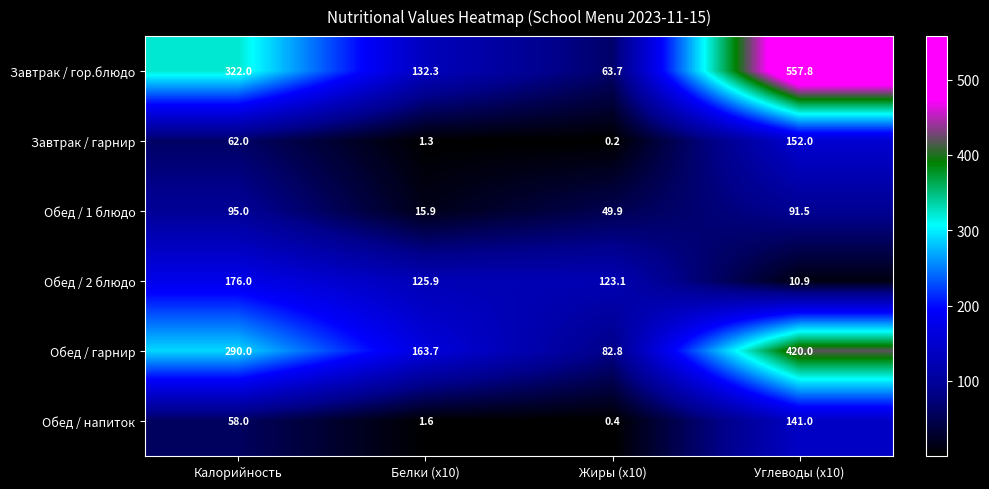

What is the difference between the highest and lowest values at Жиры (x10)?

122.9